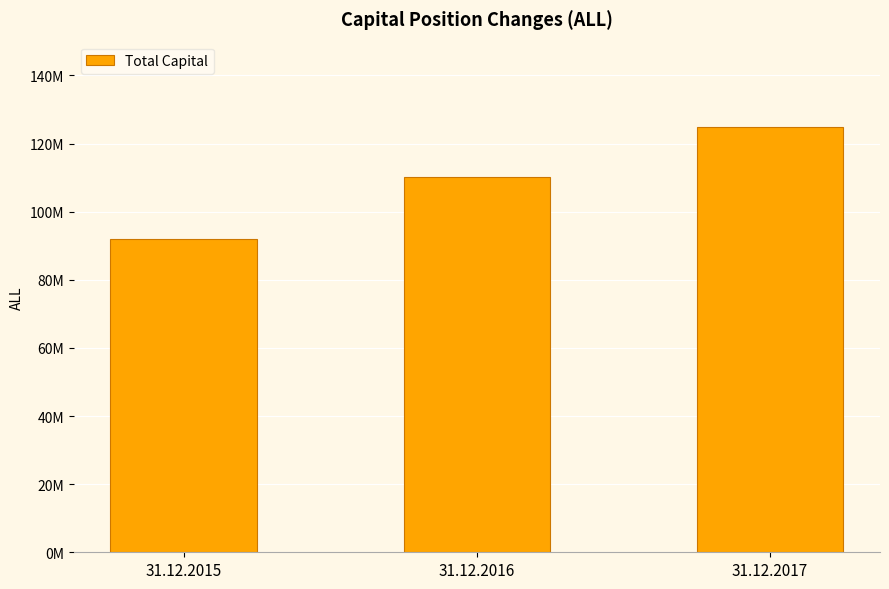

Are the bars horizontal?

No